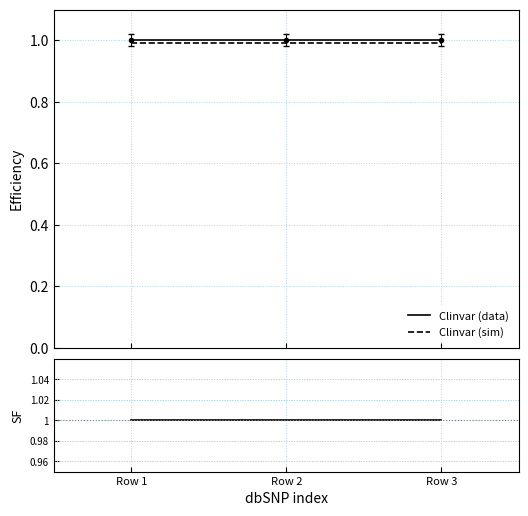

Read the Clinvar (data) value at Row 3.

1.0